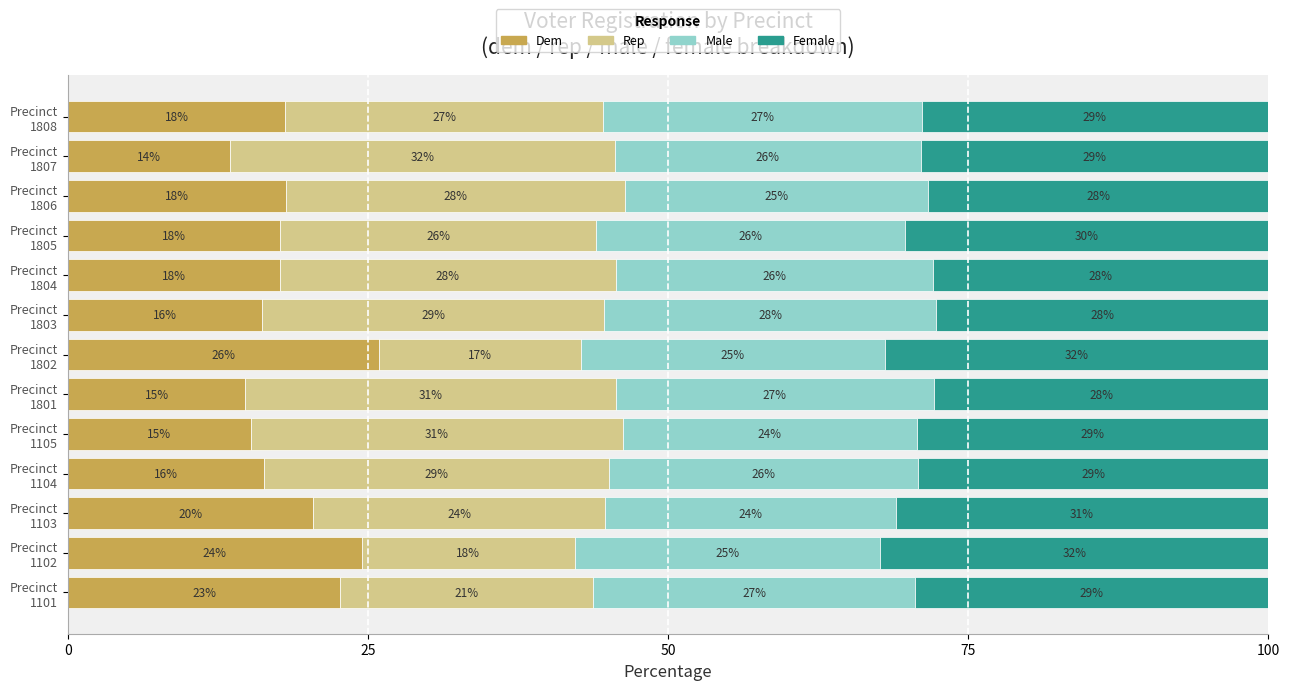

What is the minimum value for Dem?

13.5